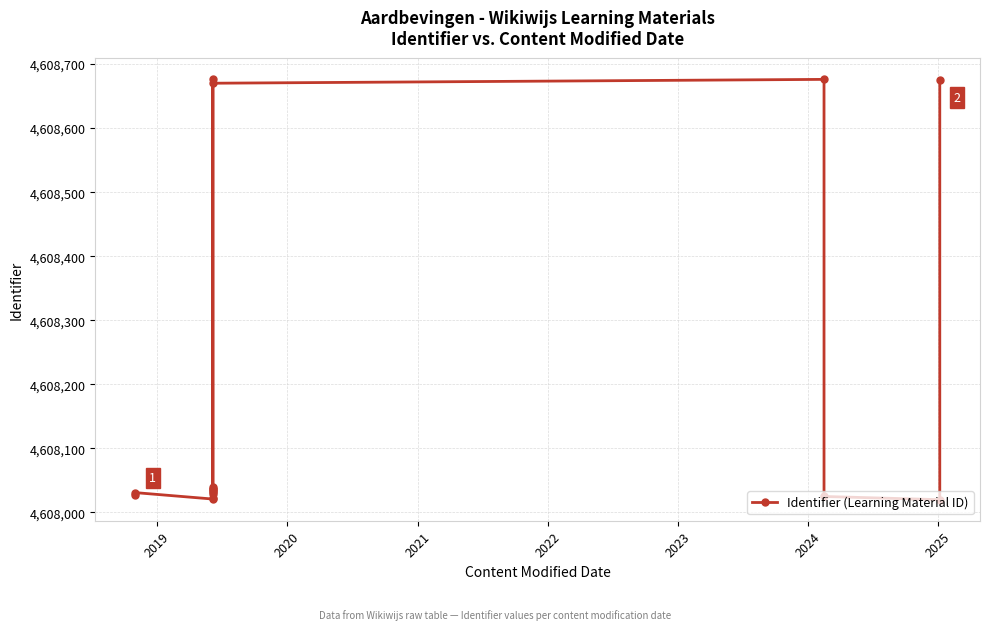

Reading left to right, what are all the values shown in this chart?

4608027	4608031	4608021	4608023	4608029	4608032	4608677	4608040	4608034	4608036	4608037	4608670	4608676	4608025	4608020	4608675